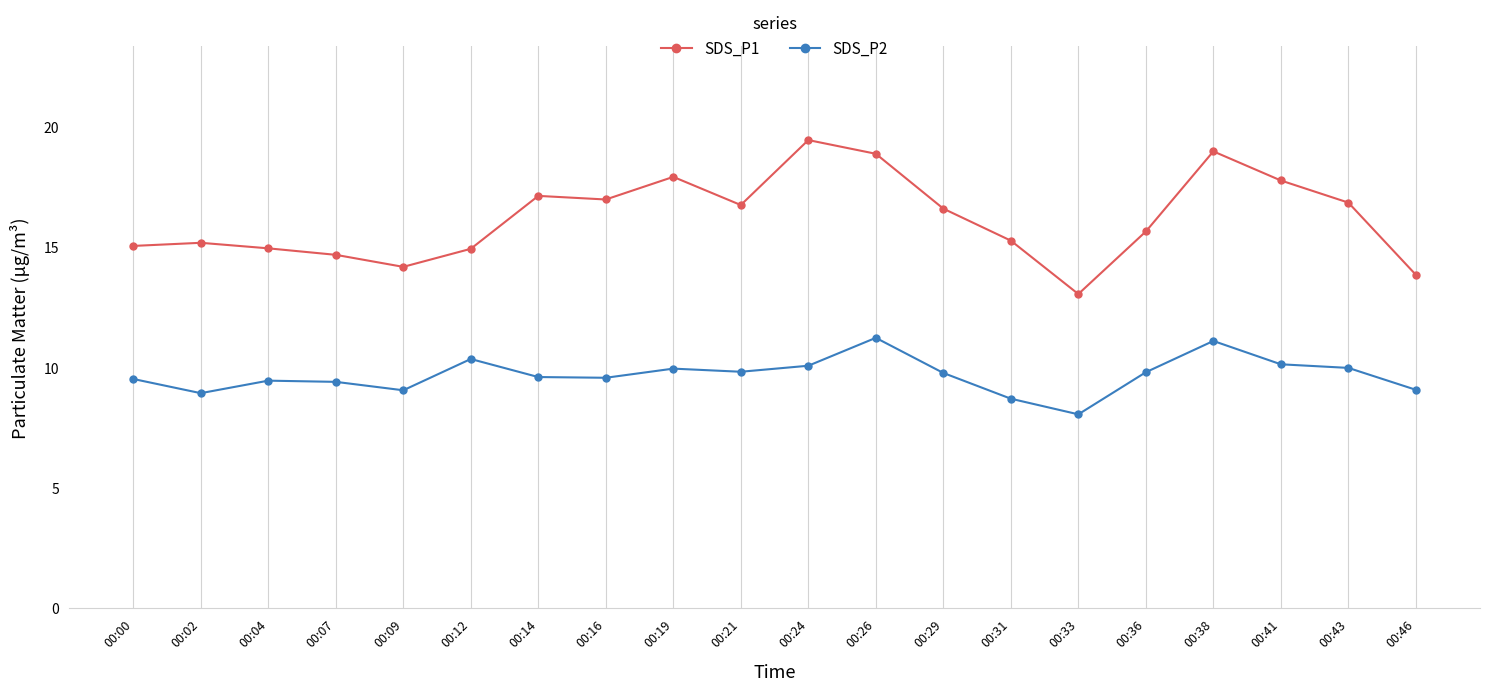

Which series has the widest spread of values?

SDS_P1